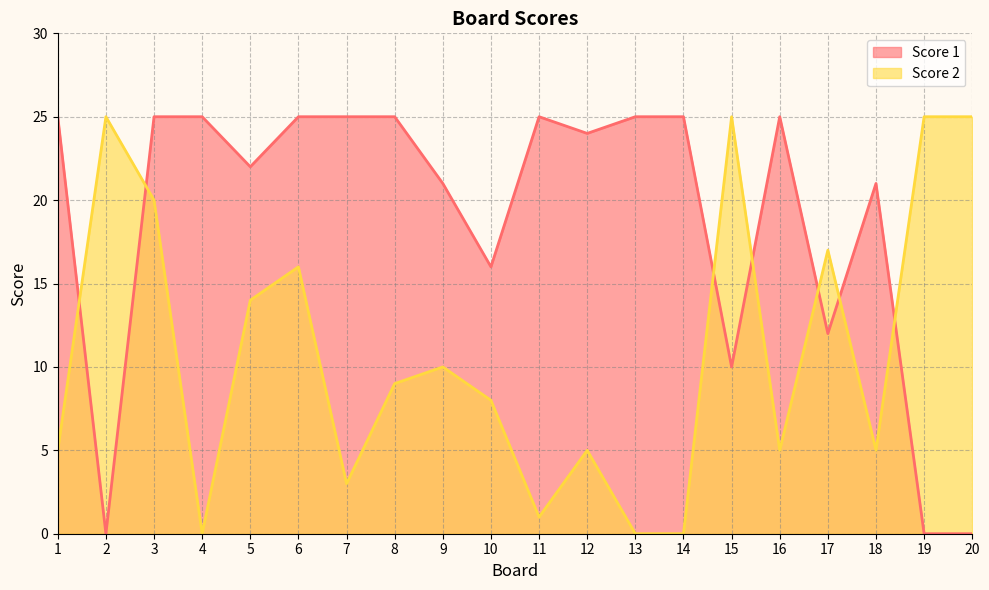

Where is the first local maximum for Score 2?

2